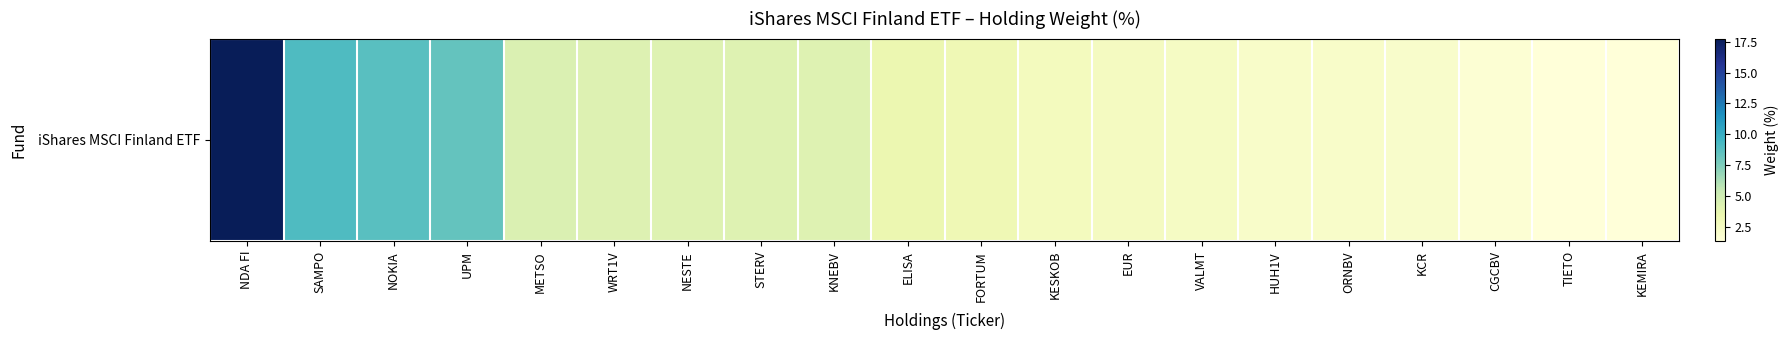

Reading right to left, list all the values displayed in this chart.

KEMIRA=1.3	TIETO=1.3	CGCBV=1.6	KCR=2.1	ORNBV=2.1	HUH1V=2.1	VALMT=2.4	EUR=2.6	KESKOB=2.7	FORTUM=3.2	ELISA=3.4	KNEBV=4.2	STERV=4.2	NESTE=4.2	WRT1V=4.3	METSO=4.4	UPM=8.3	NOKIA=8.8	SAMPO=9.0	NDA FI=17.8